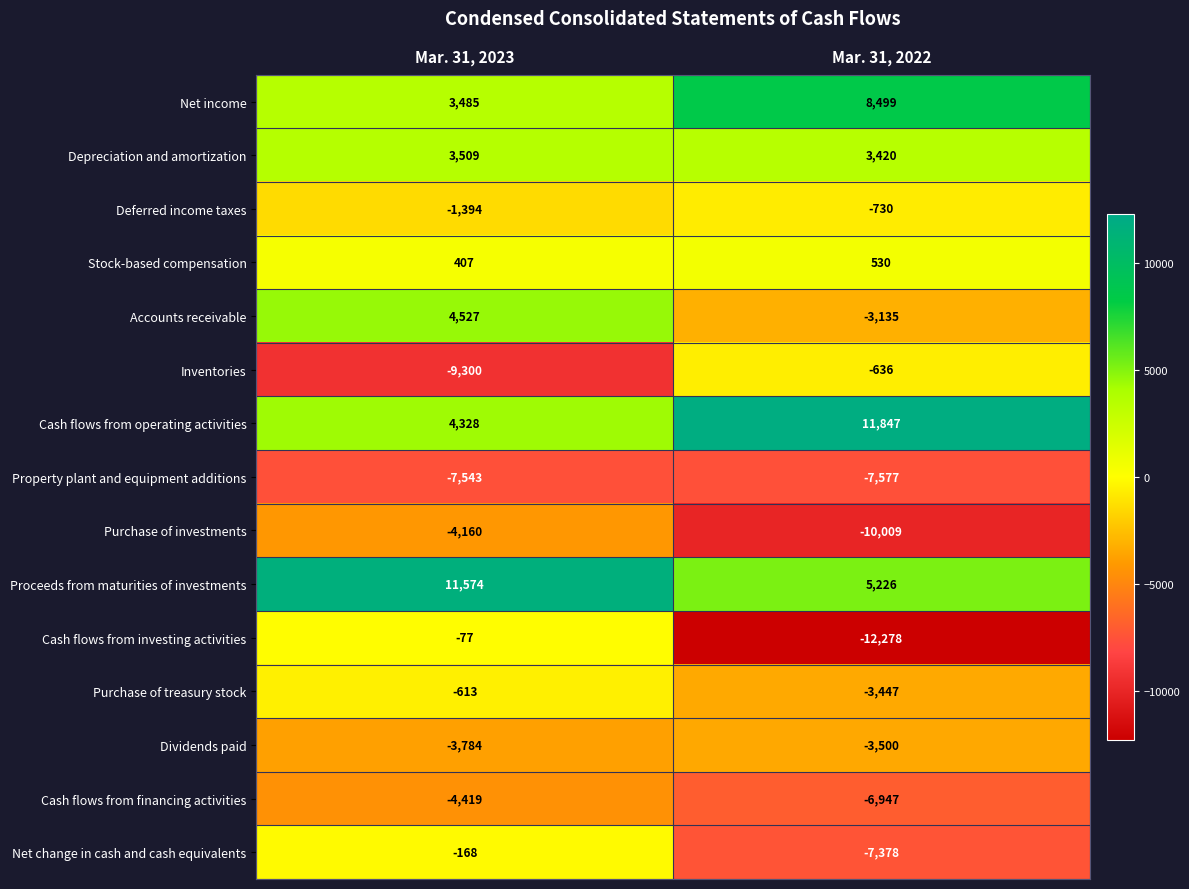

What is the smallest value displayed?

-12278